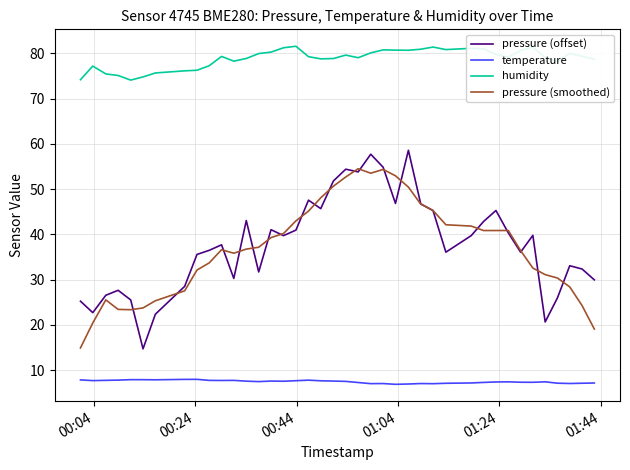

Which series has the largest total across all categories?

humidity